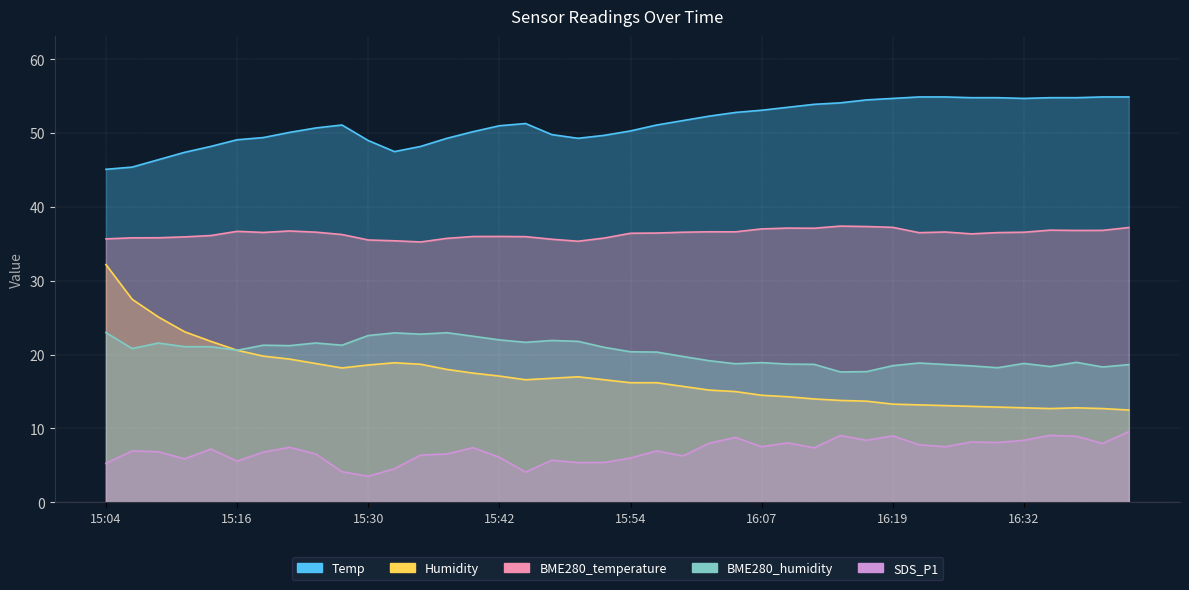

What is the difference between the Temp values at 15:09 and 15:19?

3.0